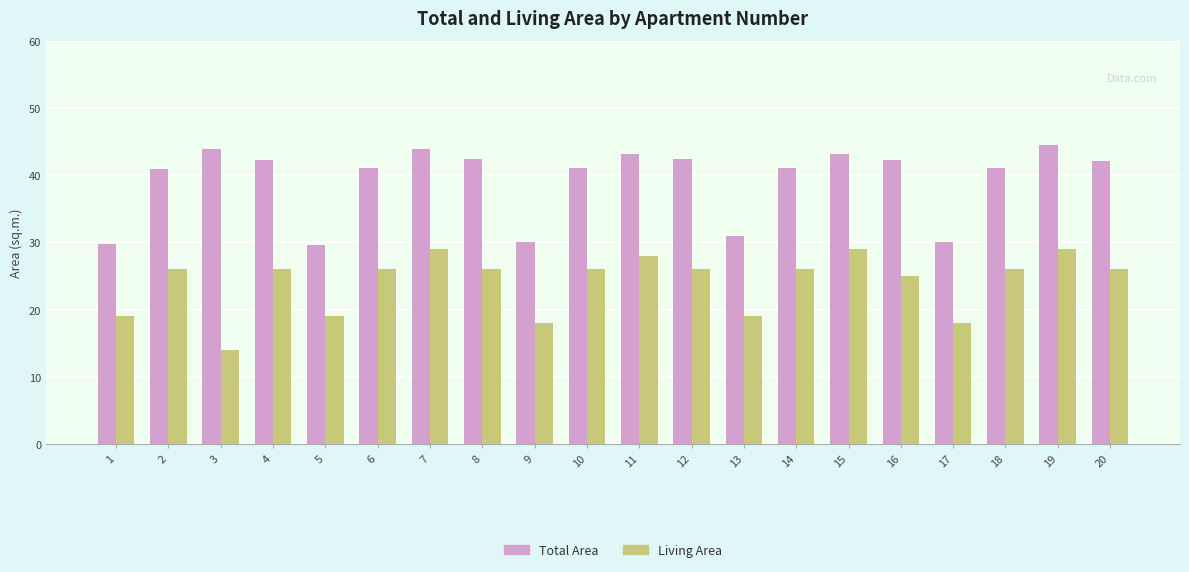

Rank the series by their maximum value, from lowest to highest.

Living Area, Total Area